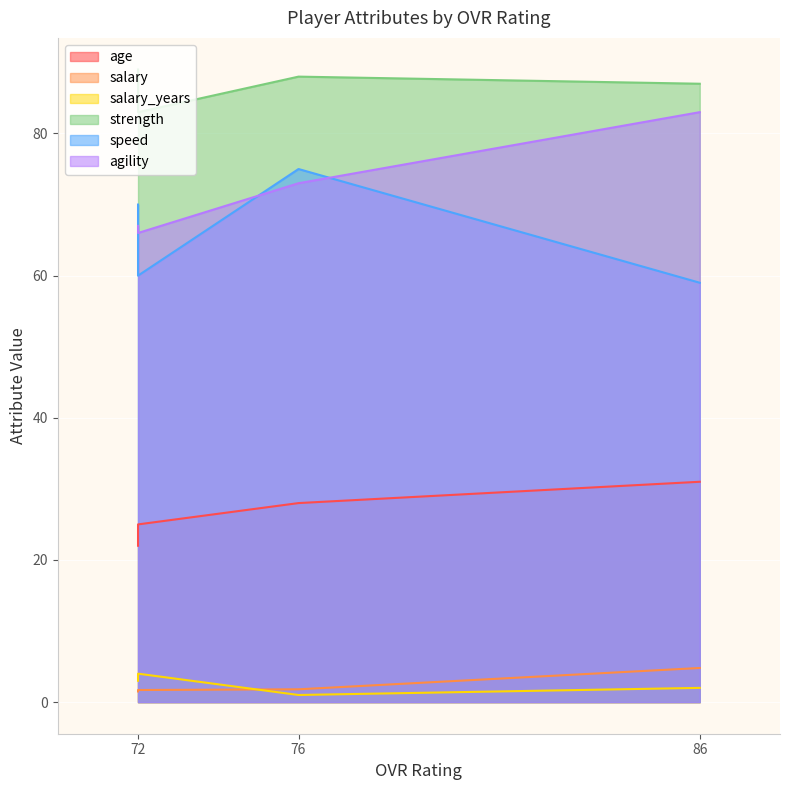

At how many categories does at least one series exceed 4?

4